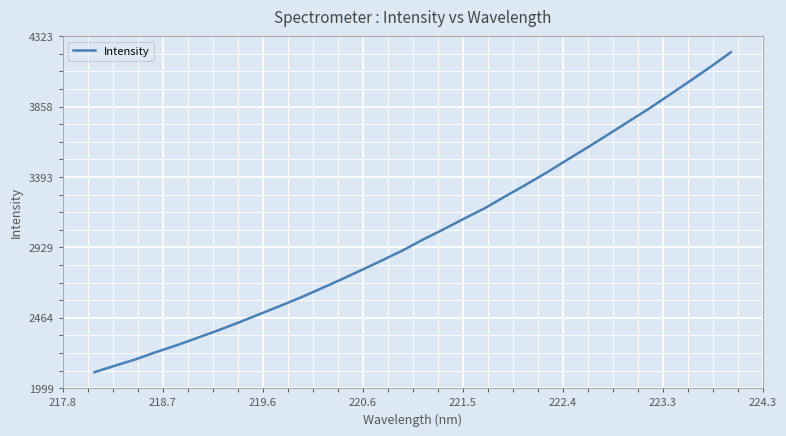

What is the smallest value displayed?

2104.9